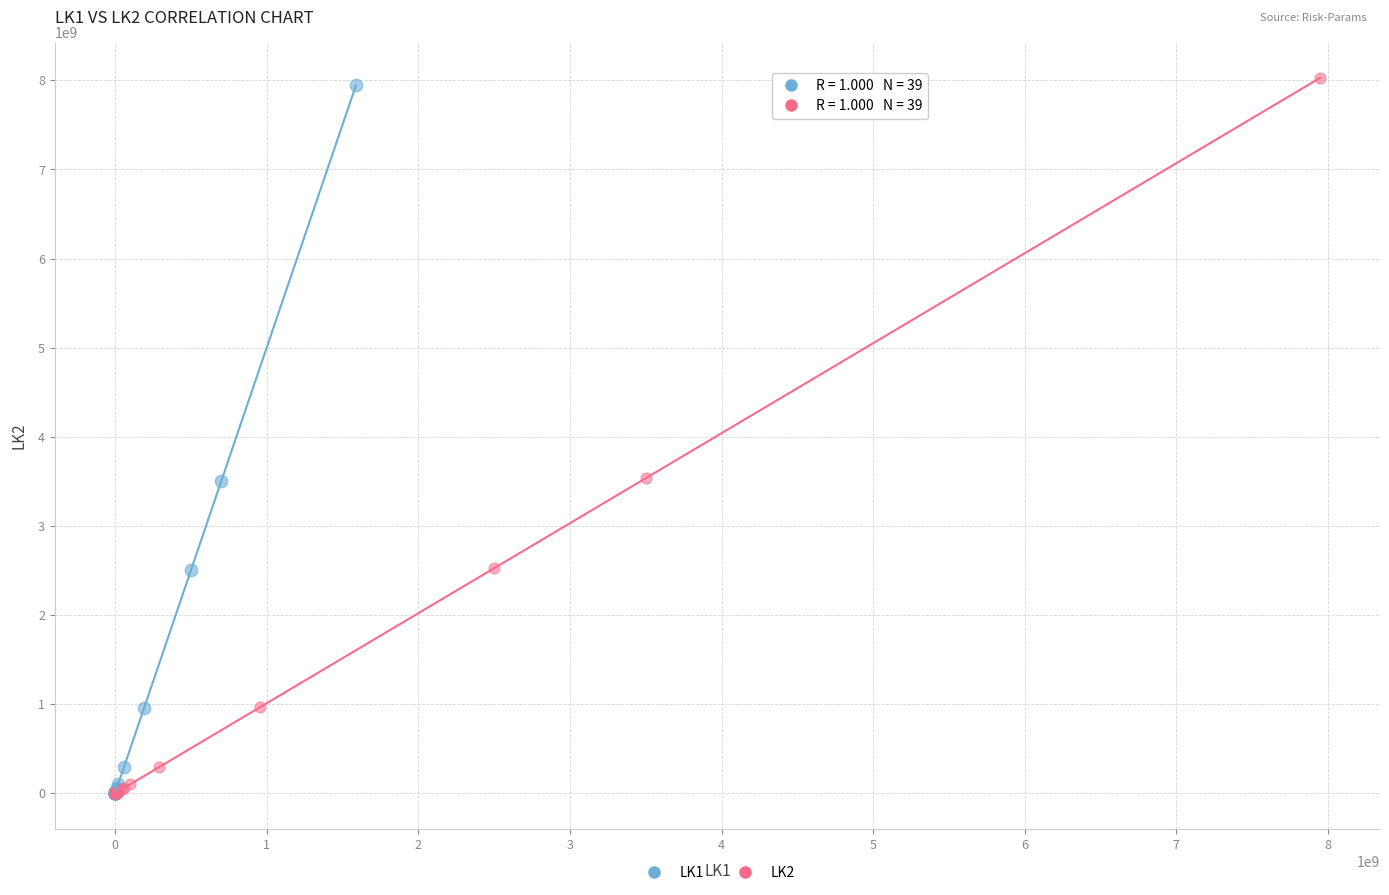

Which series has the widest spread of Y values?

LK2